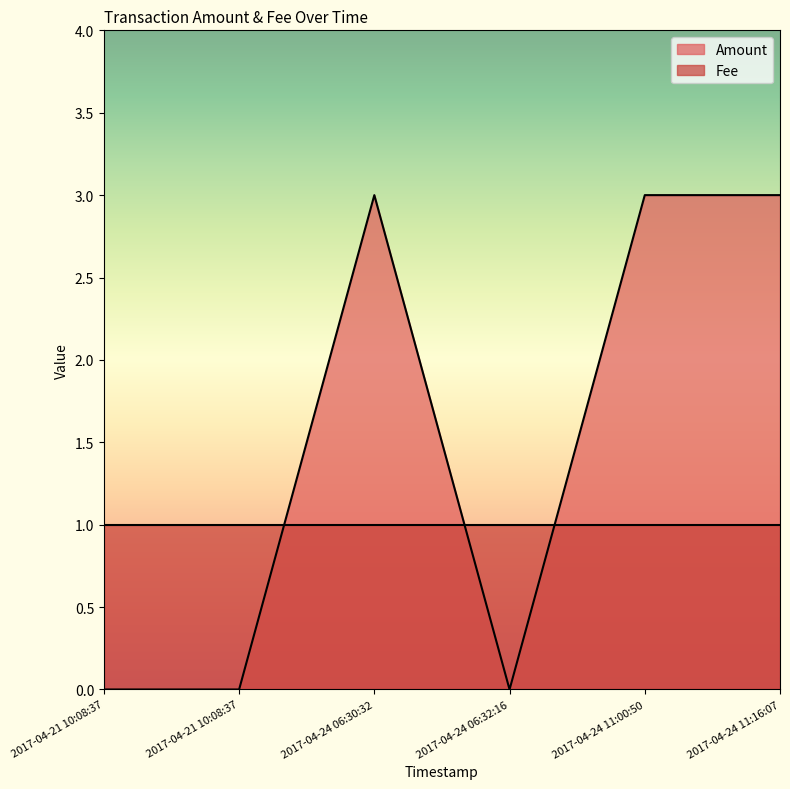

What is the average value?

2